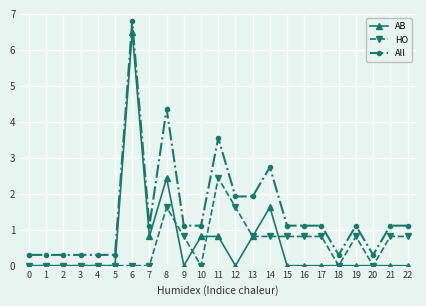

List the series in order of their peak value, highest first.

All, AB, HO